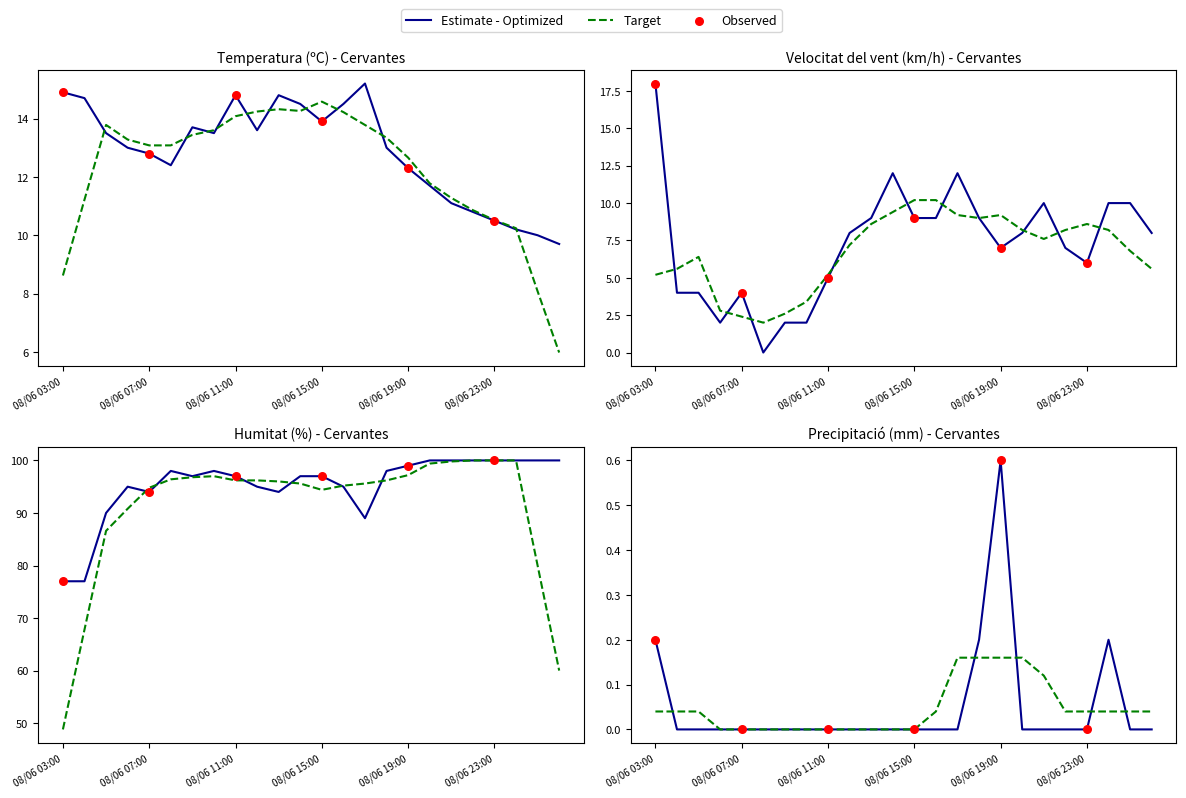

Which series has the largest Y range (max minus min)?

Humitat (%)